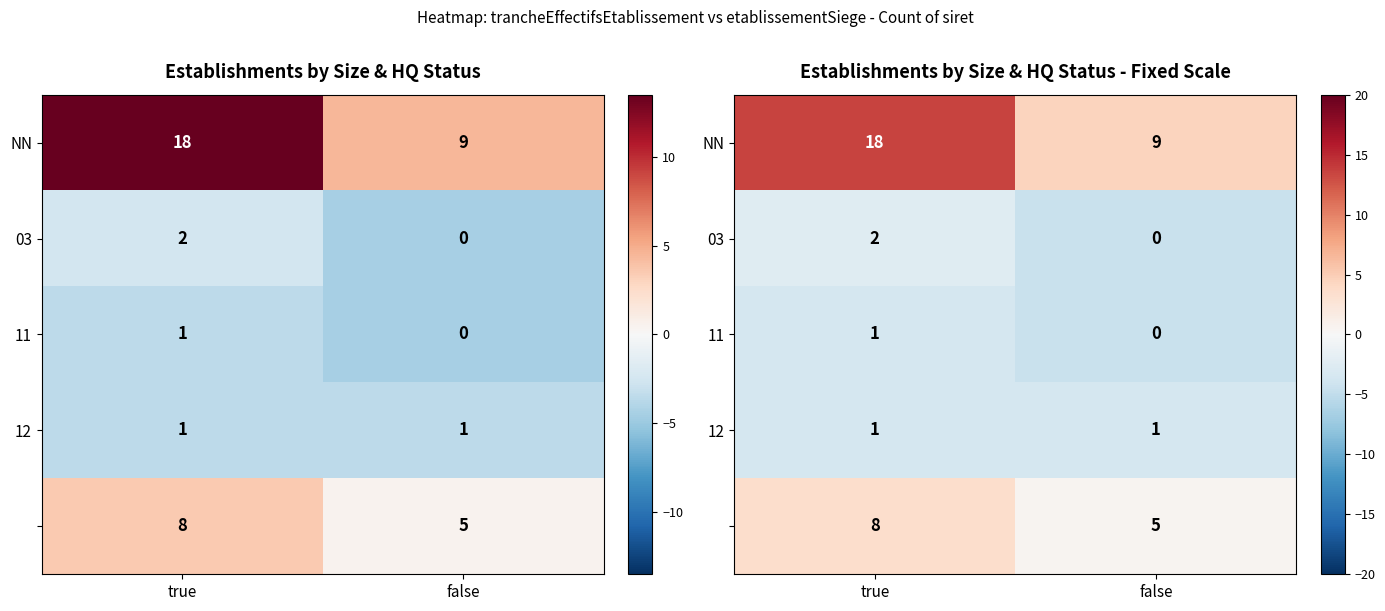

Which series has the largest range (max minus min)?

NN